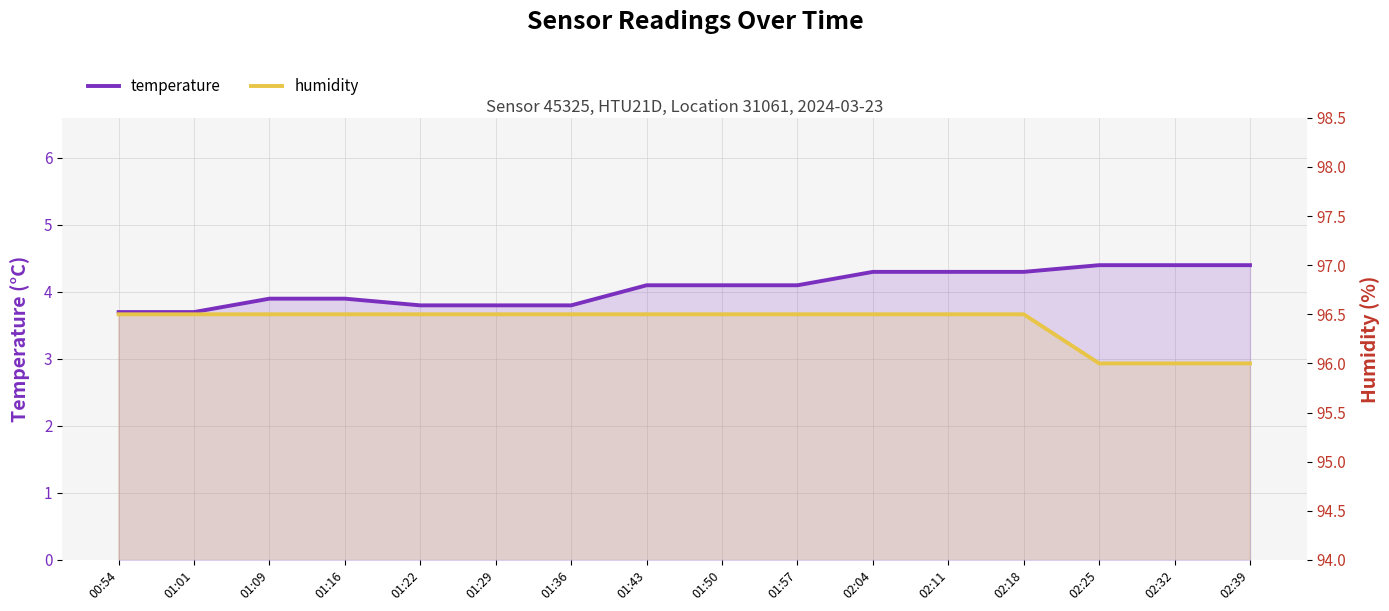

At which label does temperature first exceed 4?

01:43